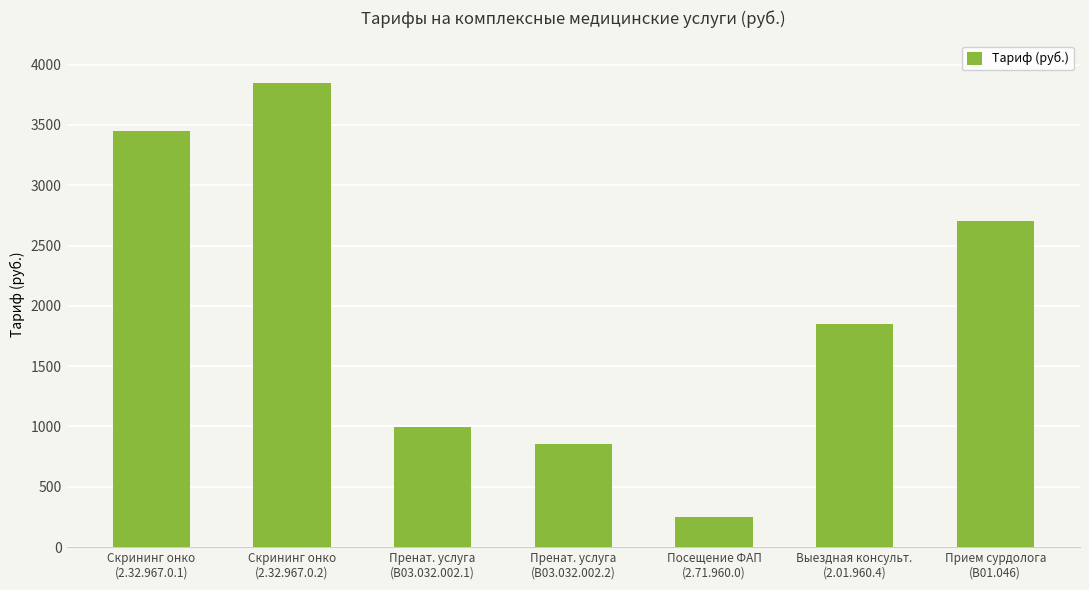

List the labels in order of value, largest first.

Скрининг онко
(2.32.967.0.2), Скрининг онко
(2.32.967.0.1), Прием сурдолога
(B01.046), Выездная консульт.
(2.01.960.4), Пренат. услуга
(B03.032.002.1), Пренат. услуга
(B03.032.002.2), Посещение ФАП
(2.71.960.0)